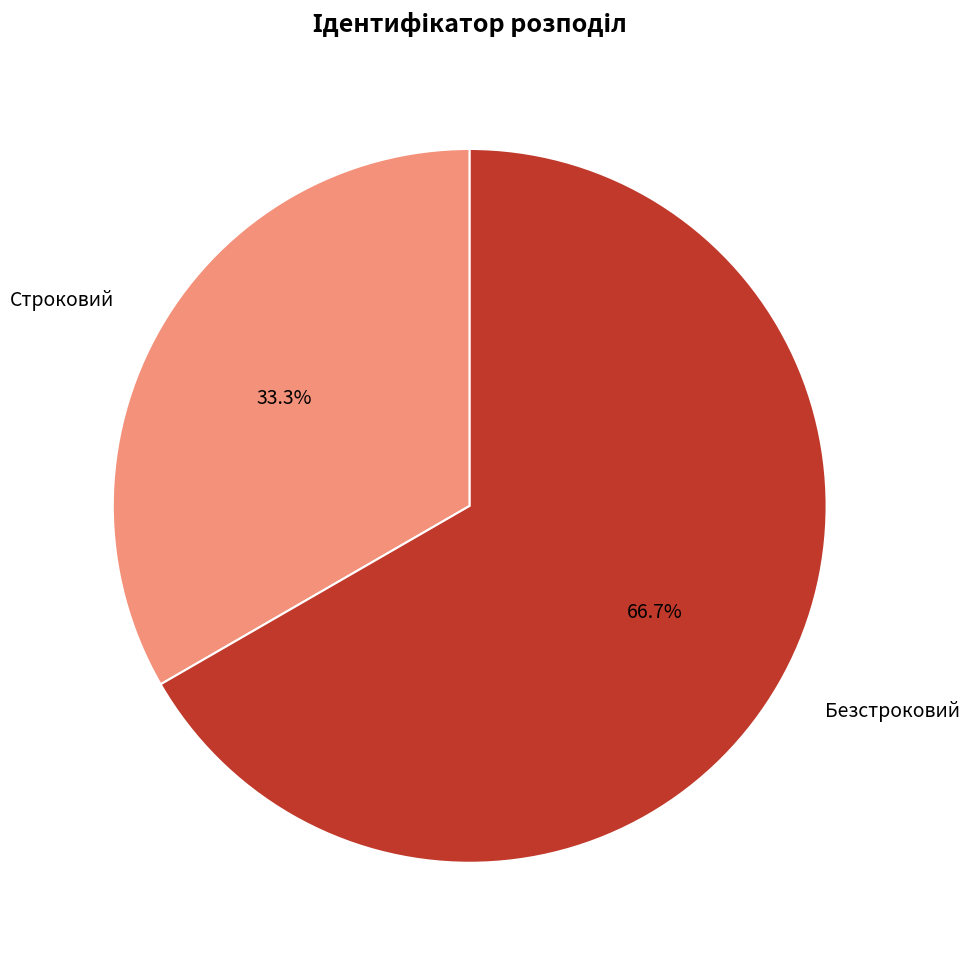

How many slices are in this pie chart?

2